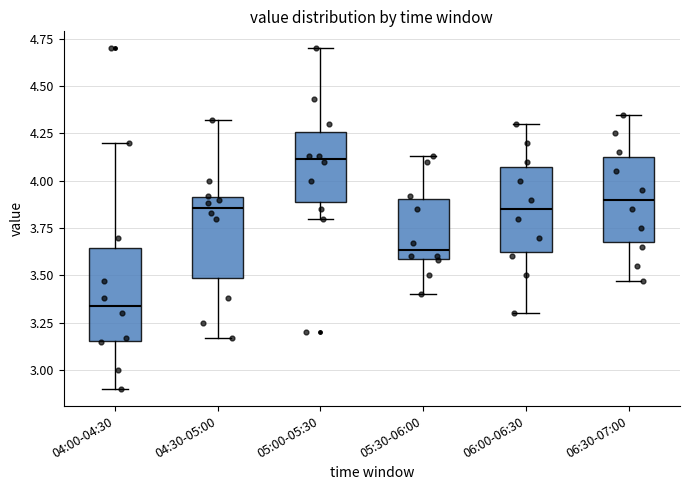

Reading left to right, transcribe this box plot: for each box, give where its median line is, the range the box spans, and where its two whiskers end, as read against the y-axis. The values are not printed on the chart, so give them approximately, as read against the axis.

04:00-04:30: median 3.35, box 3.15 to 3.65, whiskers 2.90 to 4.20
04:30-05:00: median 3.85, box 3.50 to 3.90, whiskers 3.15 to 4.30
05:00-05:30: median 4.10, box 3.90 to 4.25, whiskers 3.80 to 4.70
05:30-06:00: median 3.65, box 3.60 to 3.90, whiskers 3.40 to 4.15
06:00-06:30: median 3.85, box 3.65 to 4.10, whiskers 3.30 to 4.30
06:30-07:00: median 3.90, box 3.70 to 4.15, whiskers 3.45 to 4.35